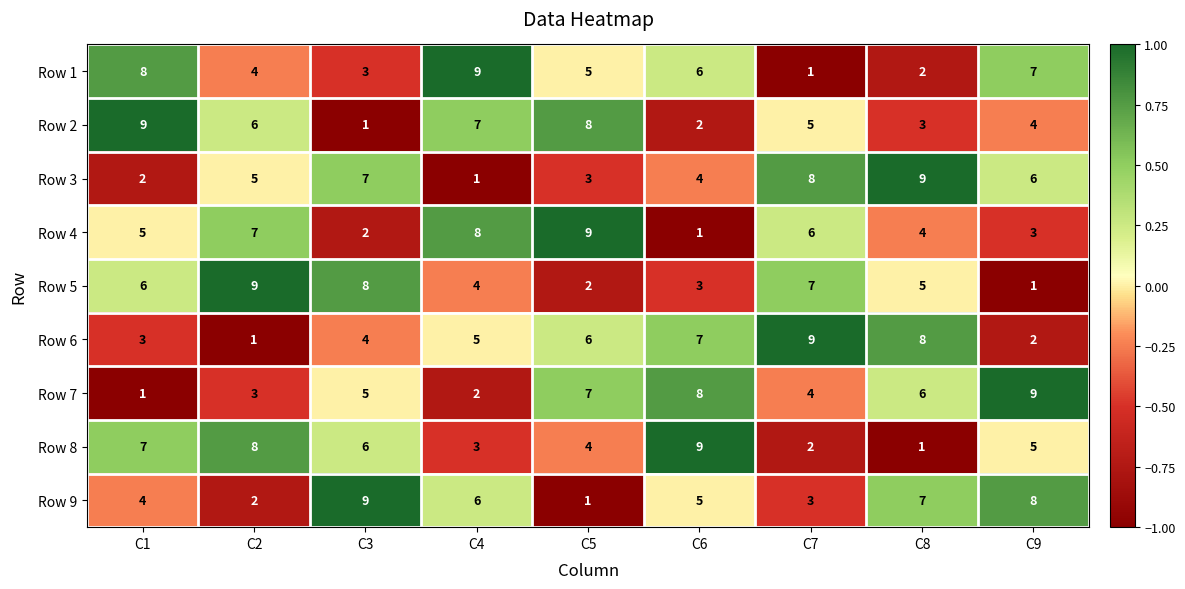

What is the difference between the highest and lowest values at C6?

8